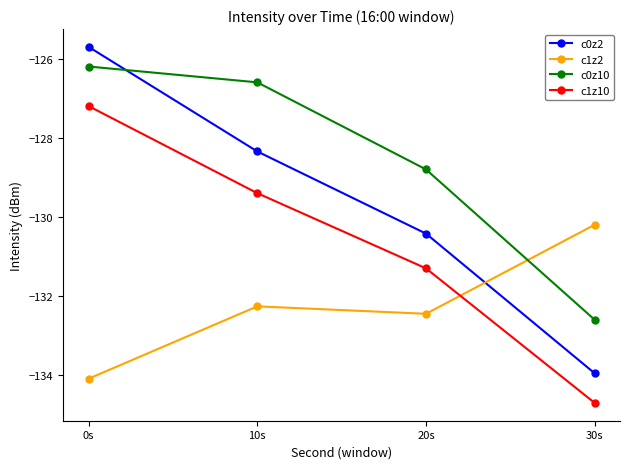

Read the c0z2 value at 10s.

-128.3